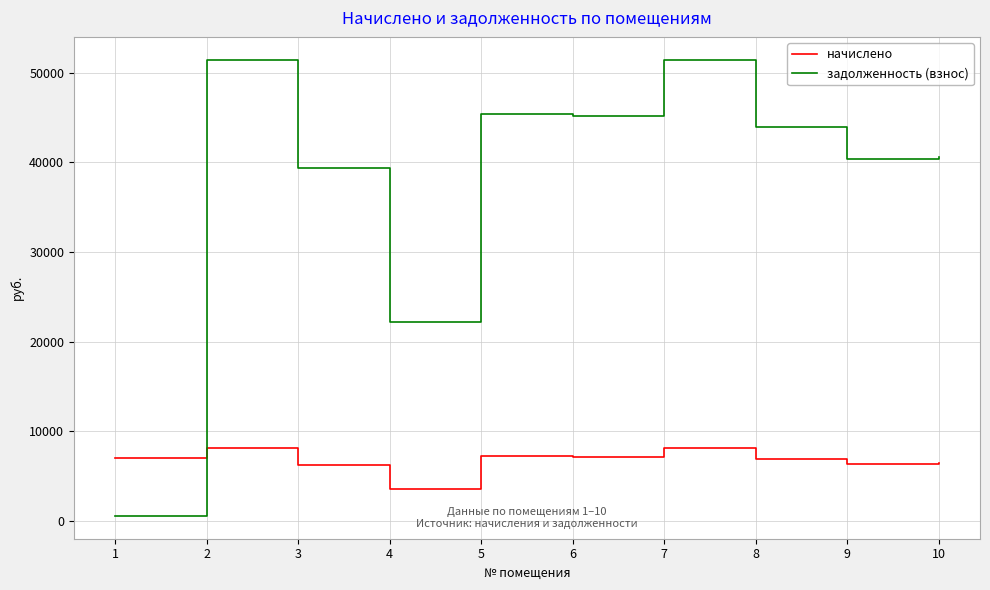

How many lines are shown in the chart?

2